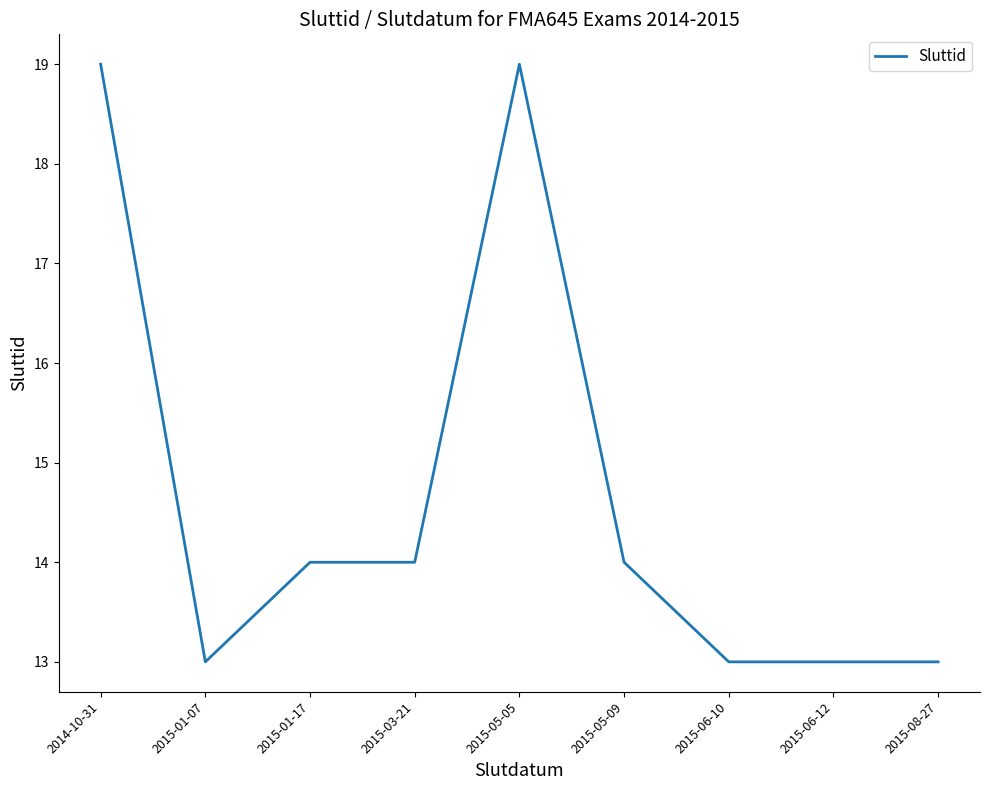

Is it true that the value at 2015-06-12 is 13?

True